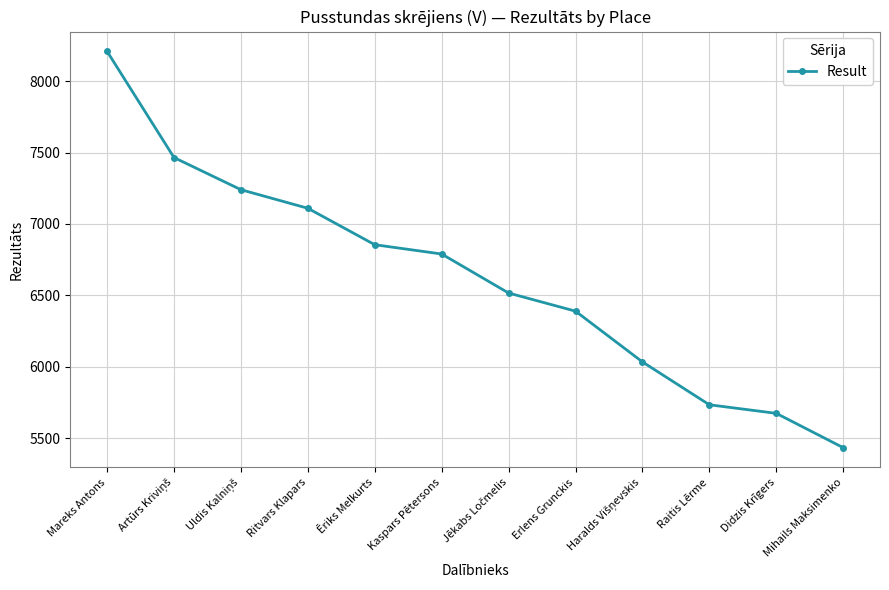

How many values are below 6790?

6